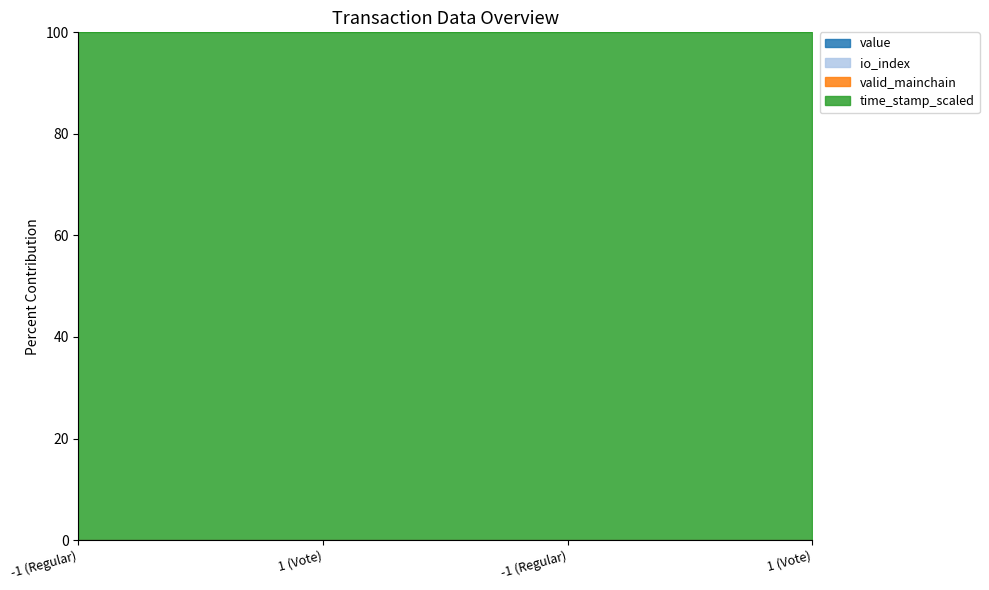

List the labels in order of io_index value, smallest first.

-1 (Regular), 1 (Vote), 1 (Vote), -1 (Regular)